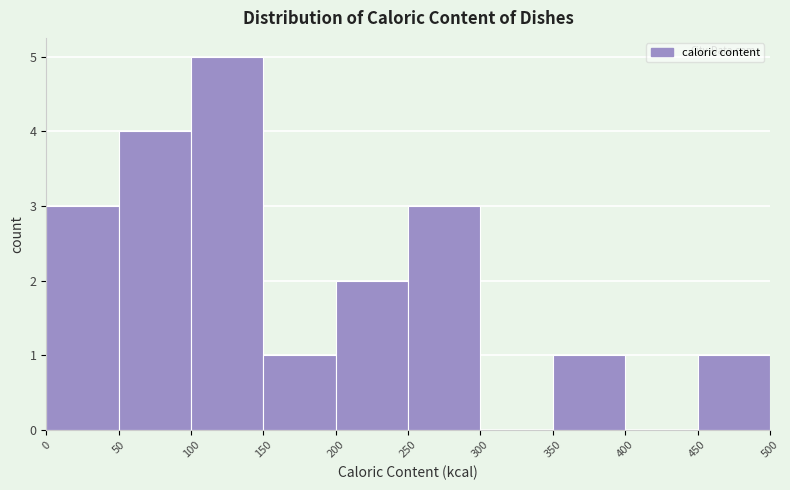

What is the height of the bar covering 450 to 500 on the x-axis? The values are not printed on the chart, so give them approximately, as read against the axis.

1